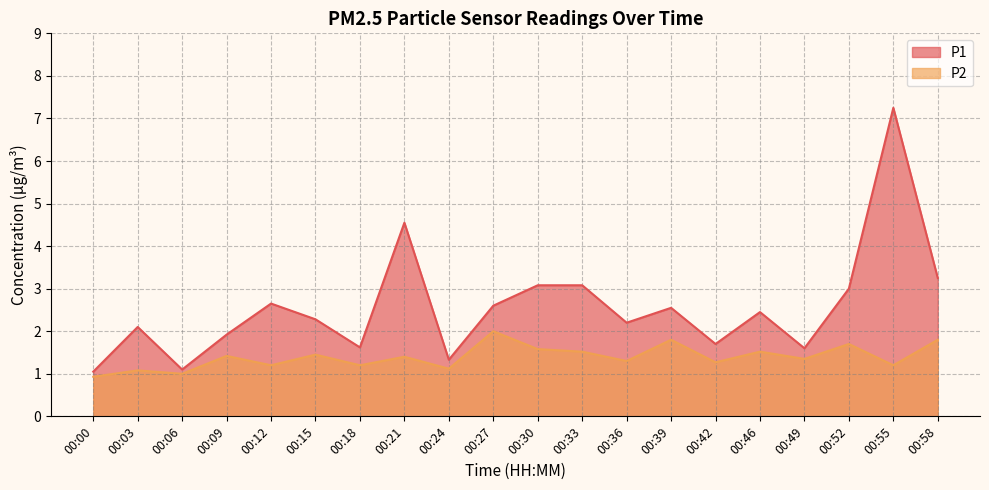

What is the smallest value displayed?

0.9